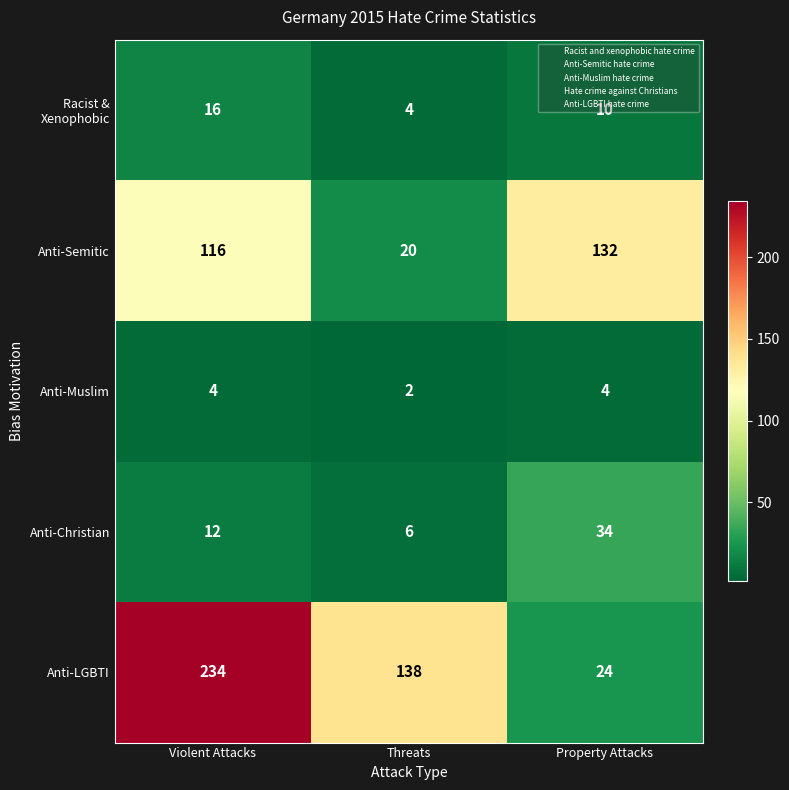

The Anti-Christian series shows 47 at Property Attacks. True or false?

False